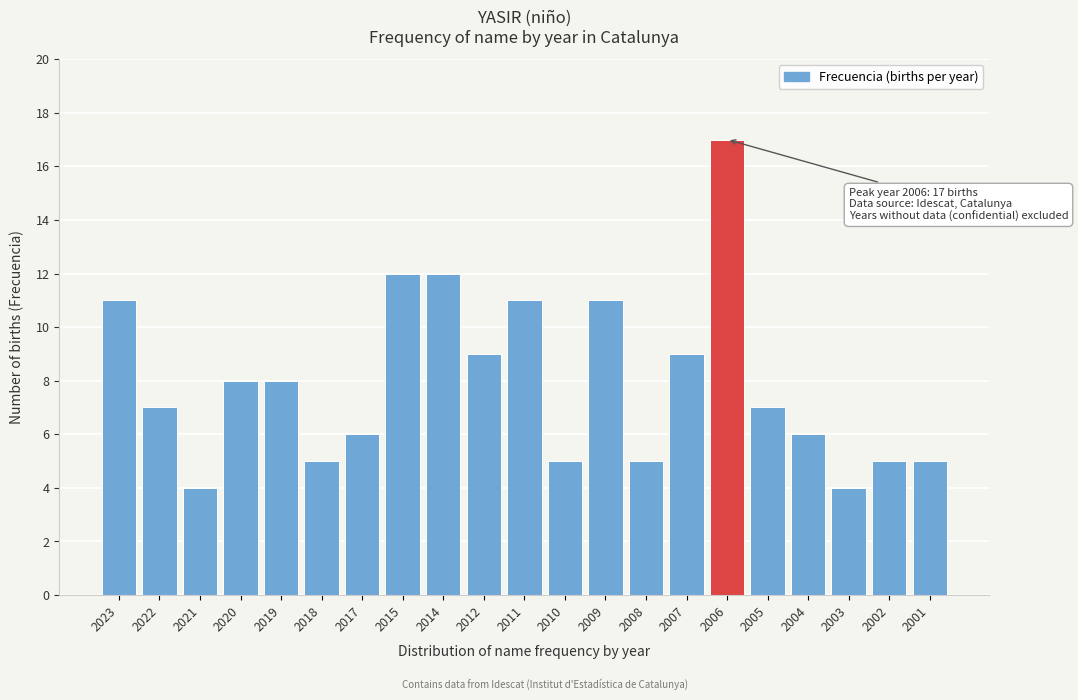

Reading left to right, list all the values displayed in this chart.

2023=11	2022=7	2021=4	2020=8	2019=8	2018=5	2017=6	2015=12	2014=12	2012=9	2011=11	2010=5	2009=11	2008=5	2007=9	2006=17	2005=7	2004=6	2003=4	2002=5	2001=5